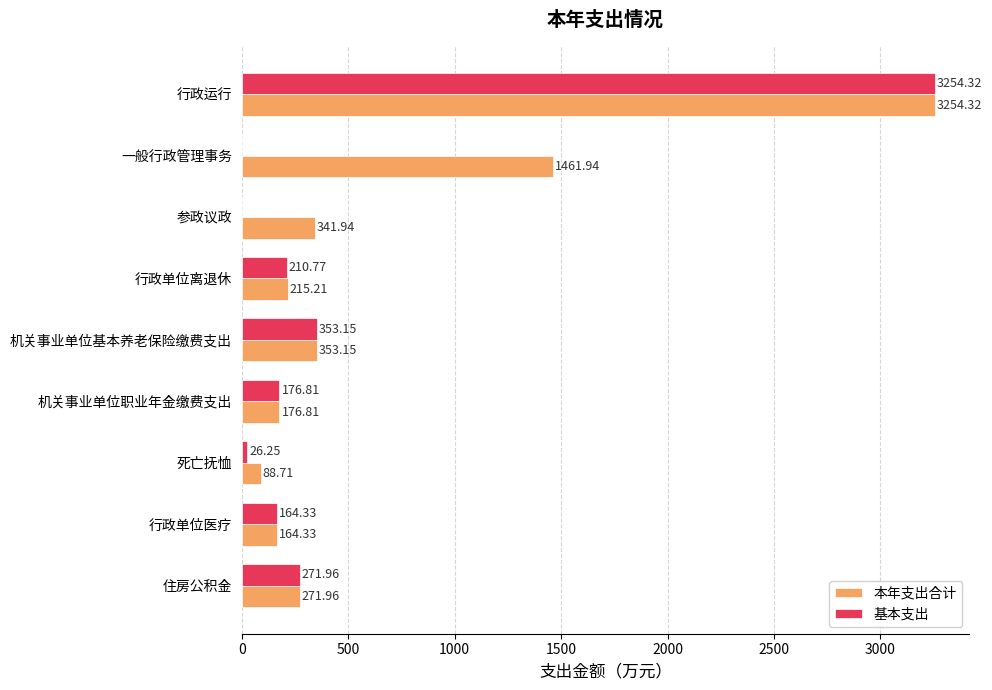

Where is 本年支出合计 nearest to the value 1671?

一般行政管理事务